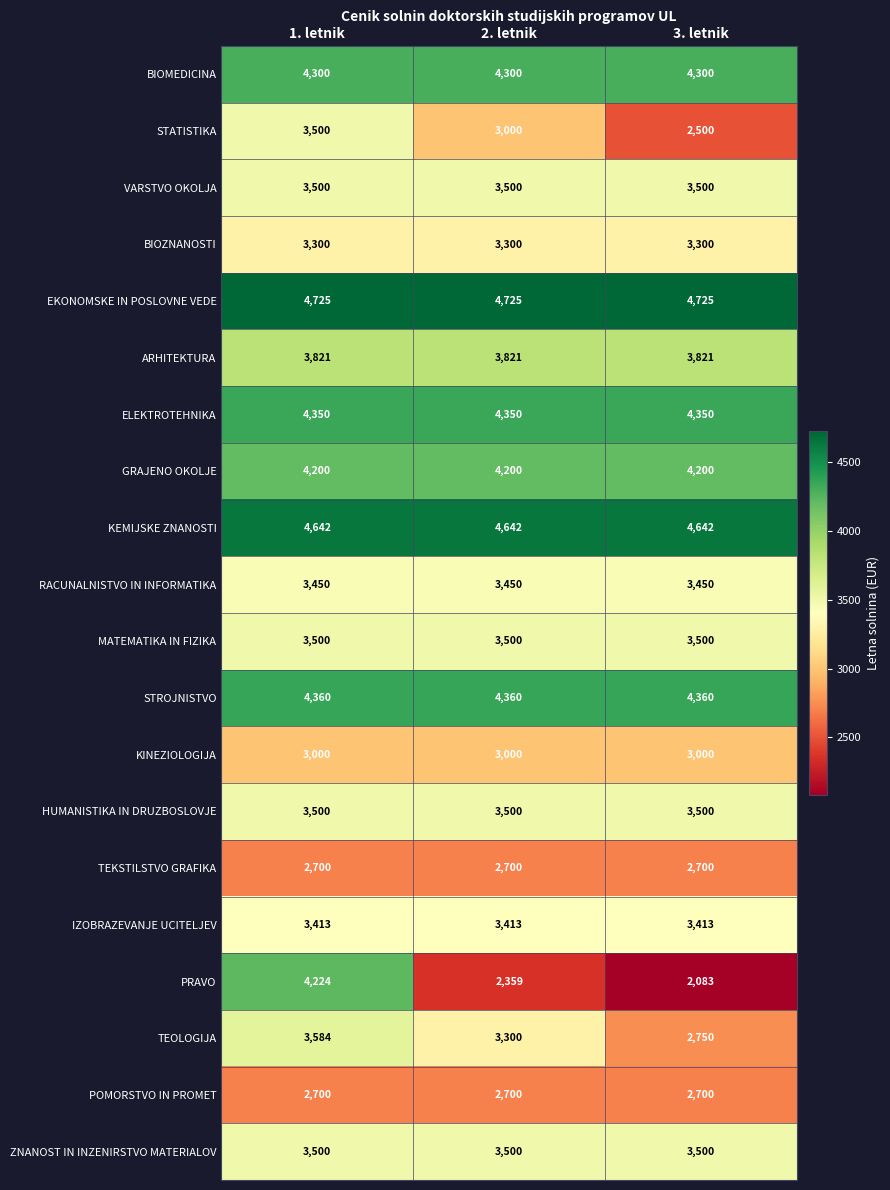

What is the maximum value for KEMIJSKE ZNANOSTI?

4642